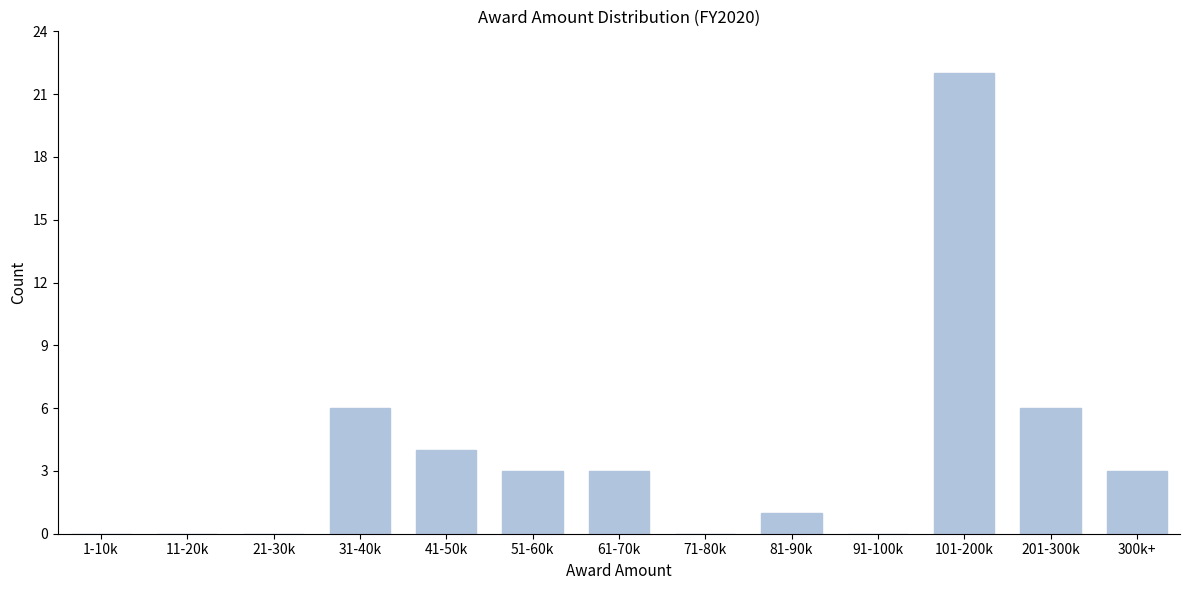

Reading left to right, list all the values displayed in this chart.

1-10k=0	11-20k=0	21-30k=0	31-40k=6	41-50k=4	51-60k=3	61-70k=3	71-80k=0	81-90k=1	91-100k=0	101-200k=22	201-300k=6	300k+=3